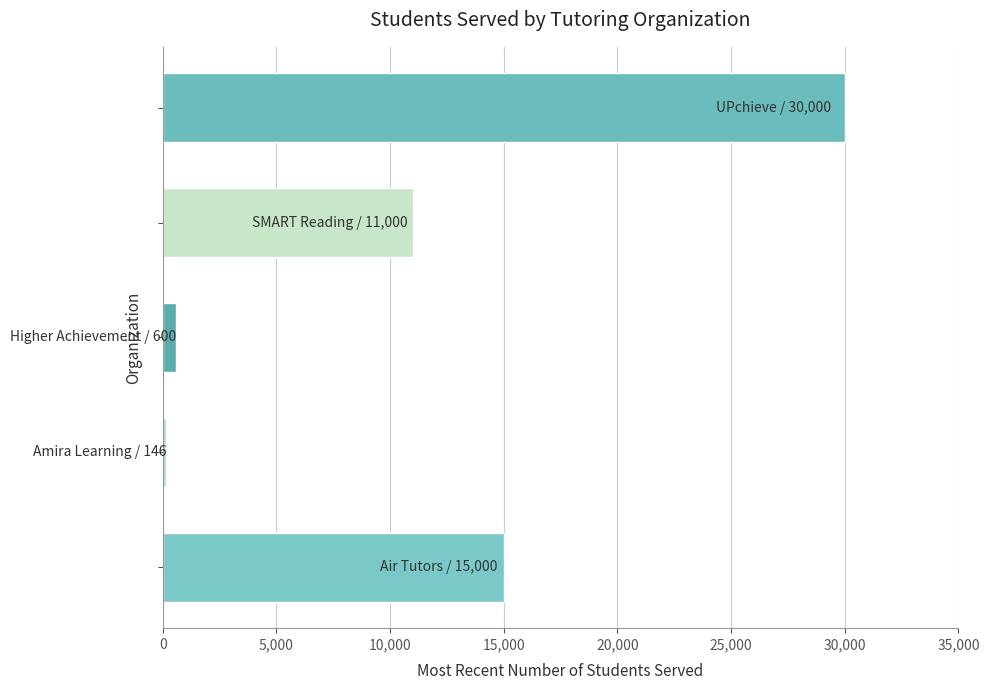

What is the greatest value displayed?

30000